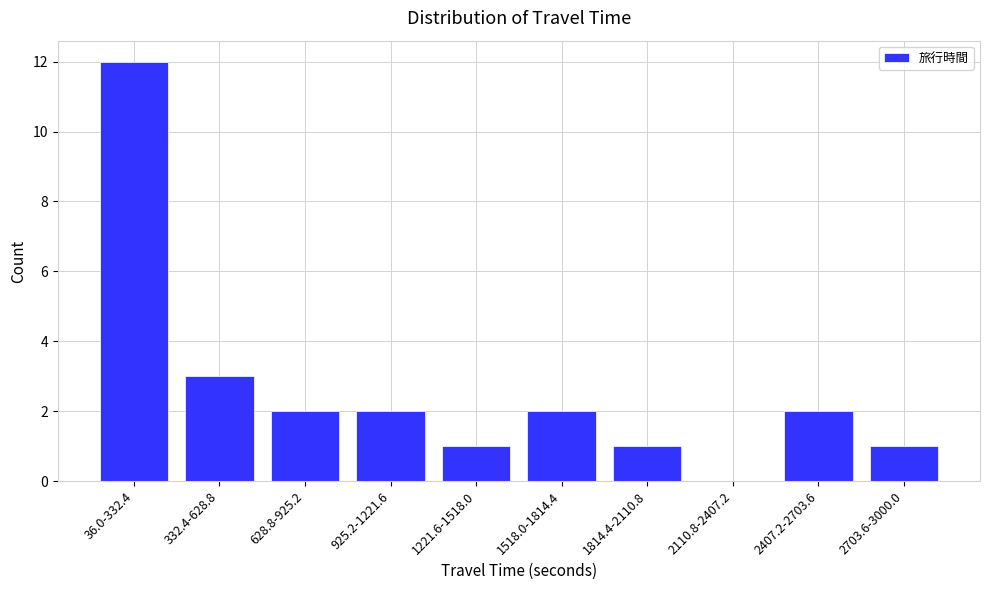

Reading left to right, what are all the values shown in this chart?

36.0-332.4=12	332.4-628.8=3	628.8-925.2=2	925.2-1221.6=2	1221.6-1518.0=1	1518.0-1814.4=2	1814.4-2110.8=1	2110.8-2407.2=0	2407.2-2703.6=2	2703.6-3000.0=1